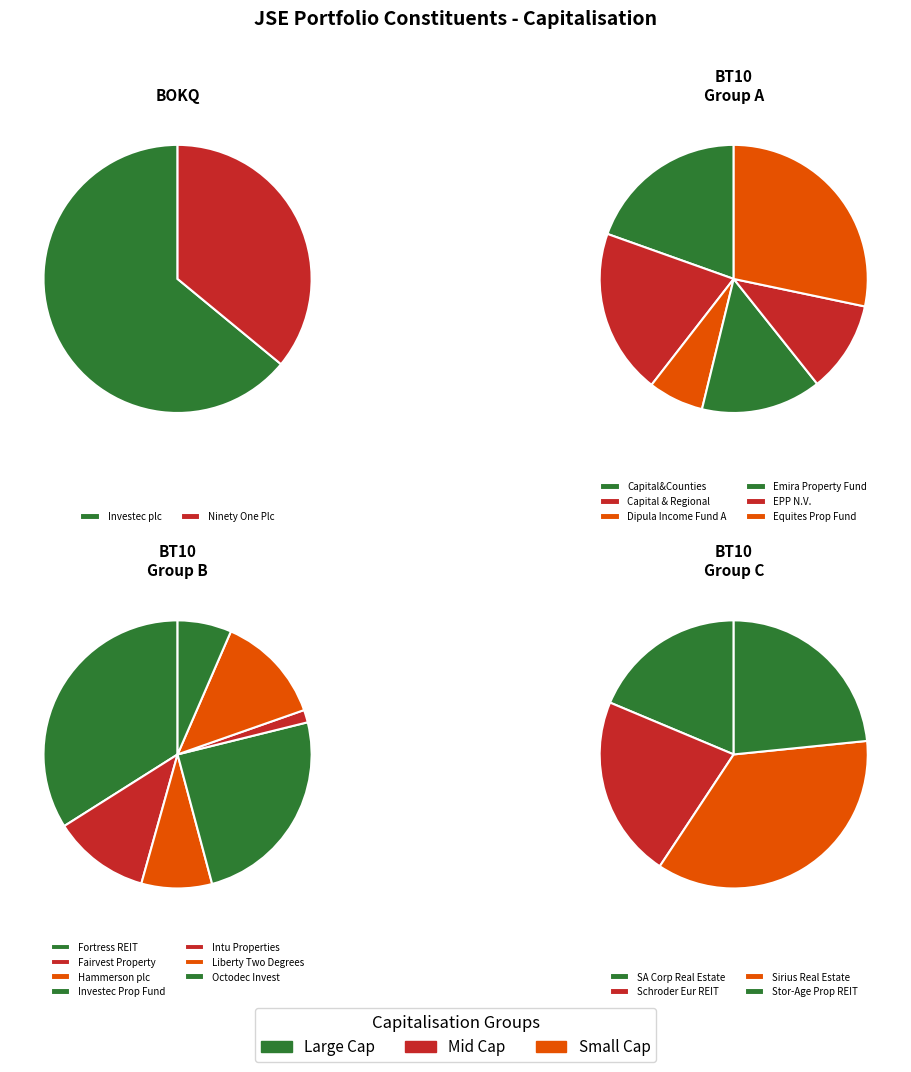

Approximately how many times larger is the value at Hammerson plc compared to Equites Prop Fund Ltd (BT10)?

0.2